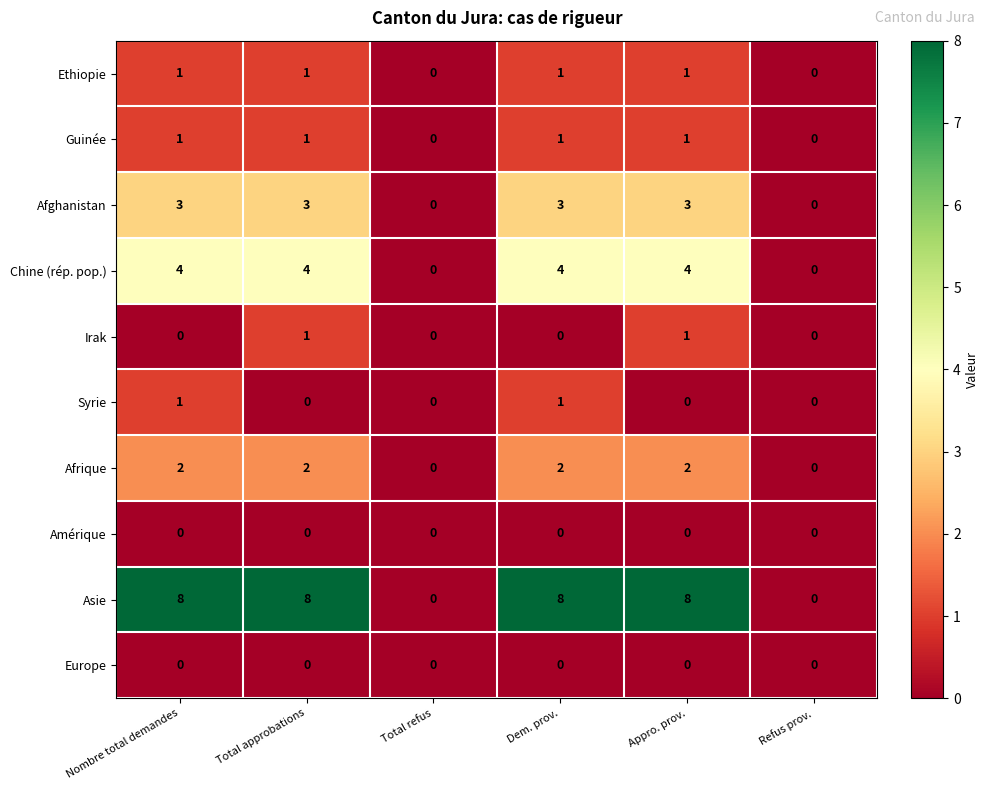

Is the value of Afghanistan at Appro. prov. greater than the value of Asie at Refus prov.?

Yes